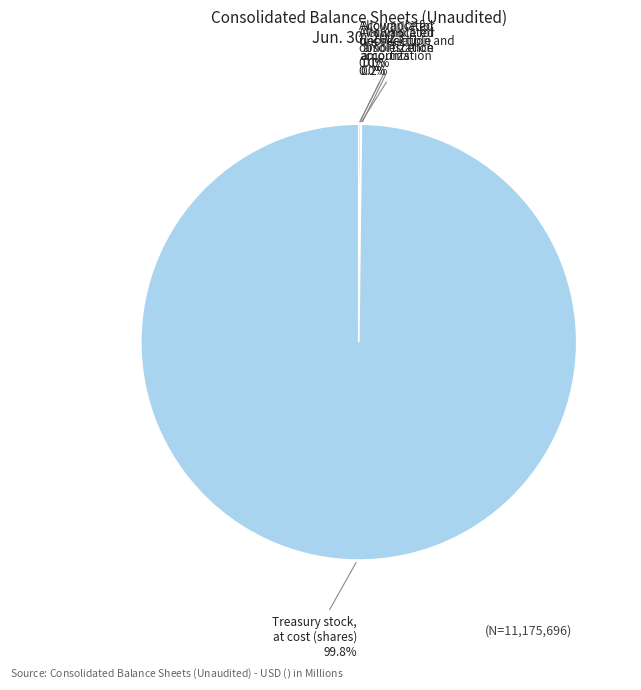

What is the majority slice?

Treasury stock, at cost (shares)